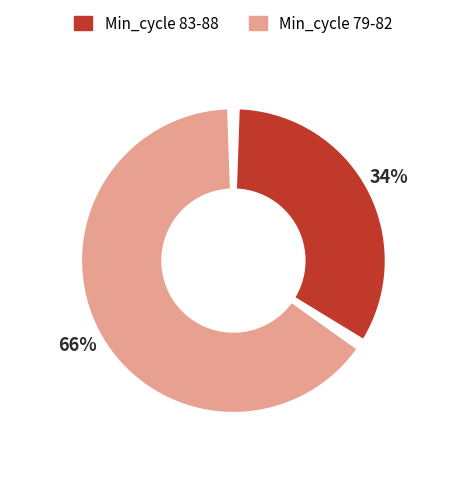

Is 26 the majority of the pie?

No